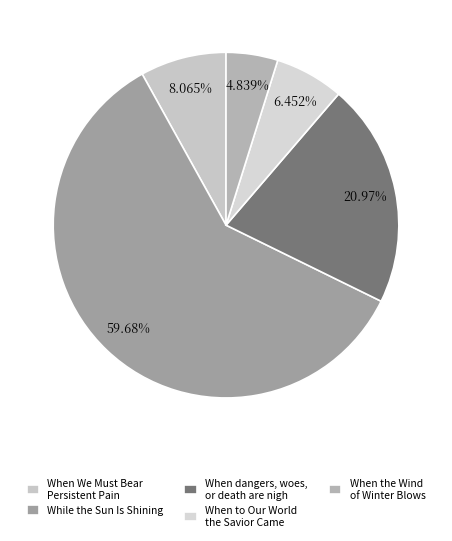

True or false: When to Our World the Savior Came accounts for 15% of the total.

False